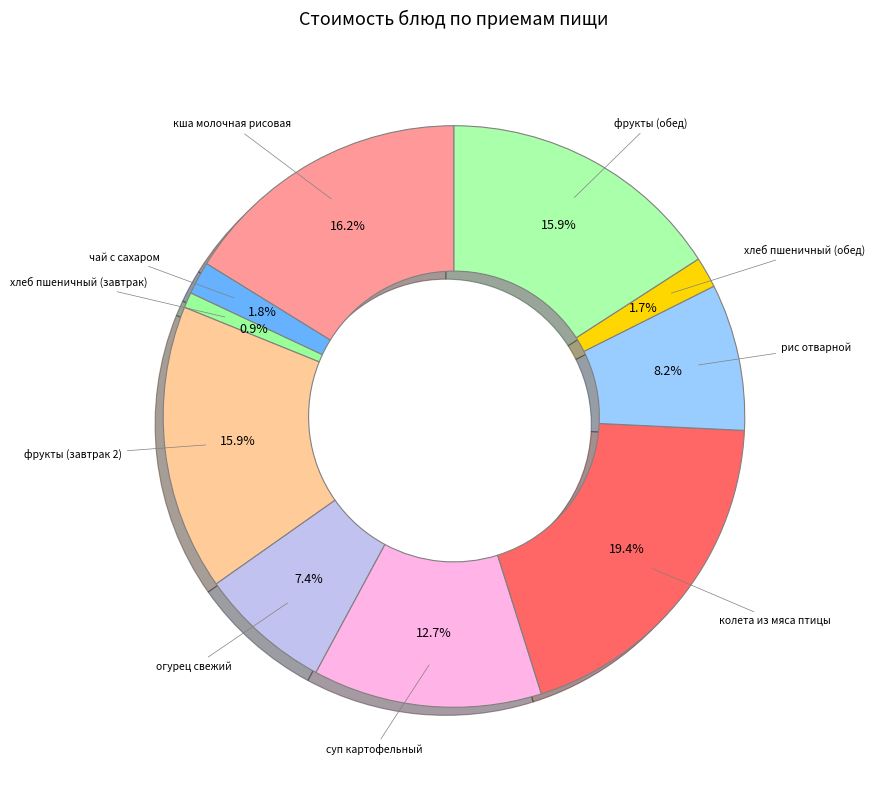

Does any single category account for the majority?

No